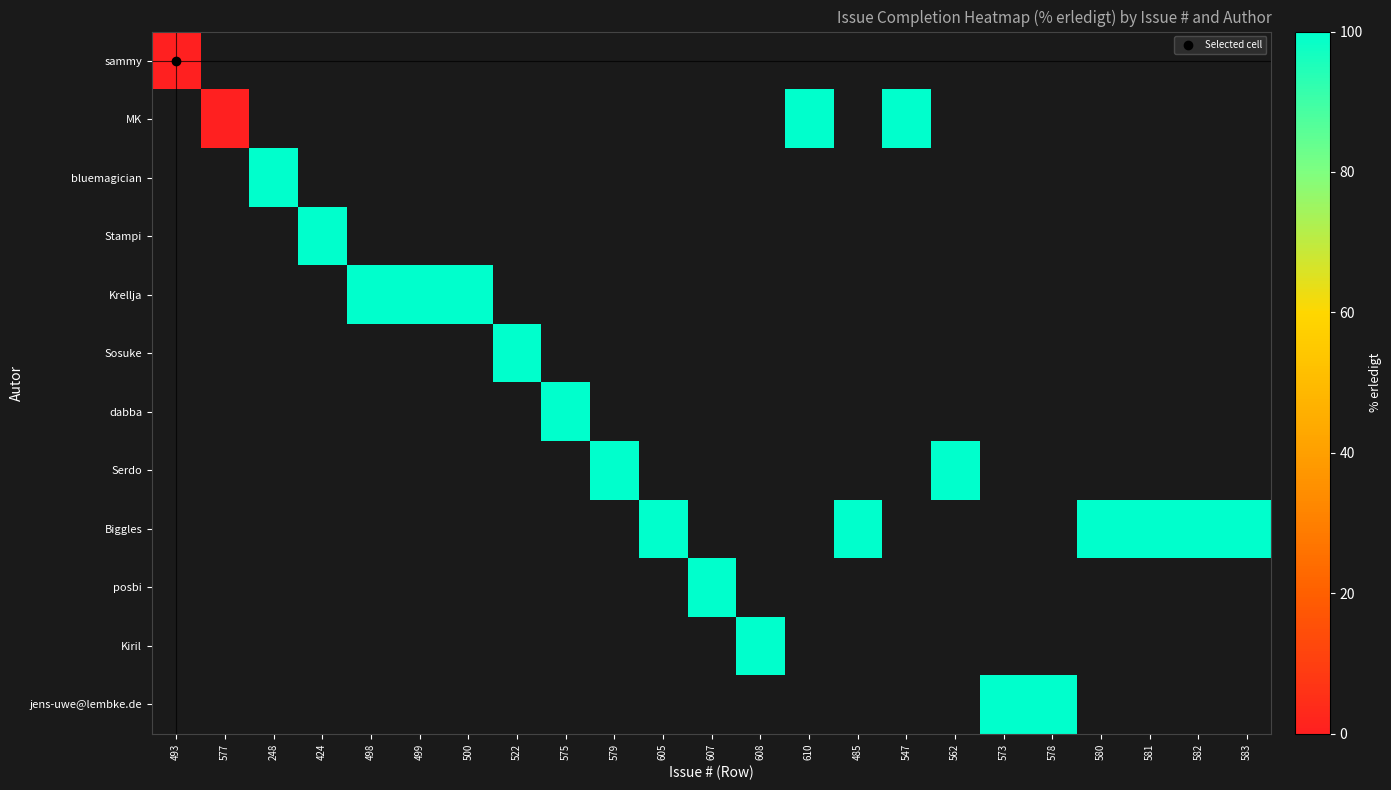

At 579, list the series in order from smallest to largest.

sammy, MK, bluemagician, Stampi, Krellja, Sosuke, dabba, Serdo, Biggles, posbi, Kiril, jens-uwe@lembke.de